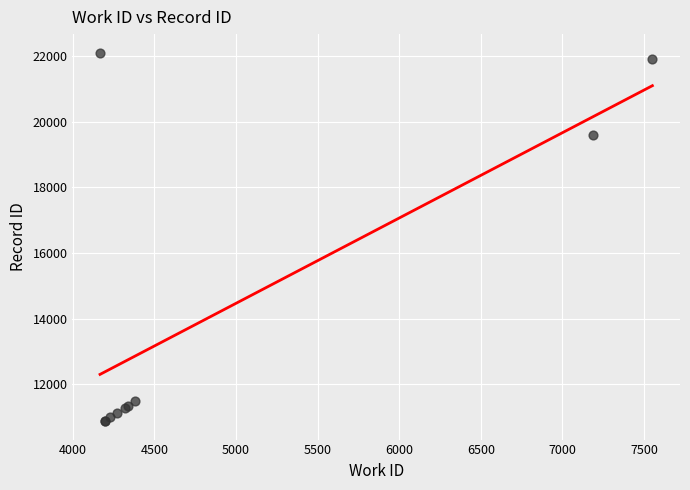

What Y value in the scatter plot is closest to 16489?

19583